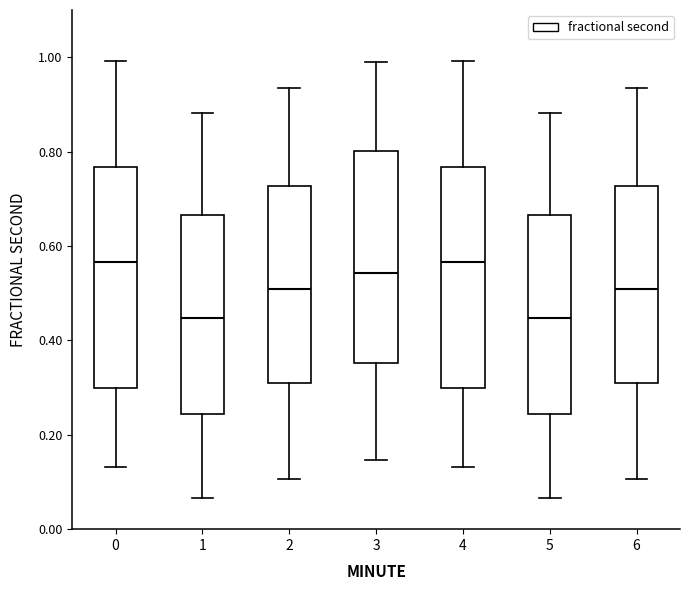

Where does the upper whisker of the box at x = 5 end on the y-axis? The values are not printed on the chart, so give them approximately, as read against the axis.

0.88